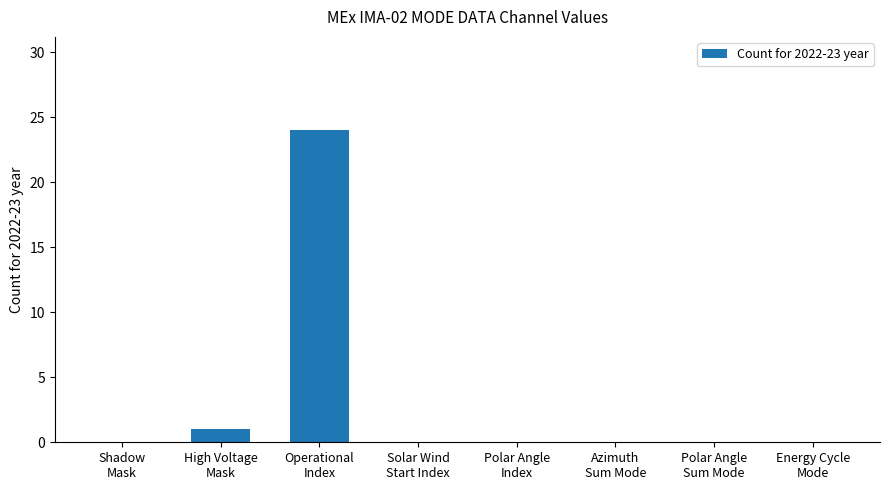

What is the change in value from High Voltage
Mask to Solar Wind
Start Index?

-1